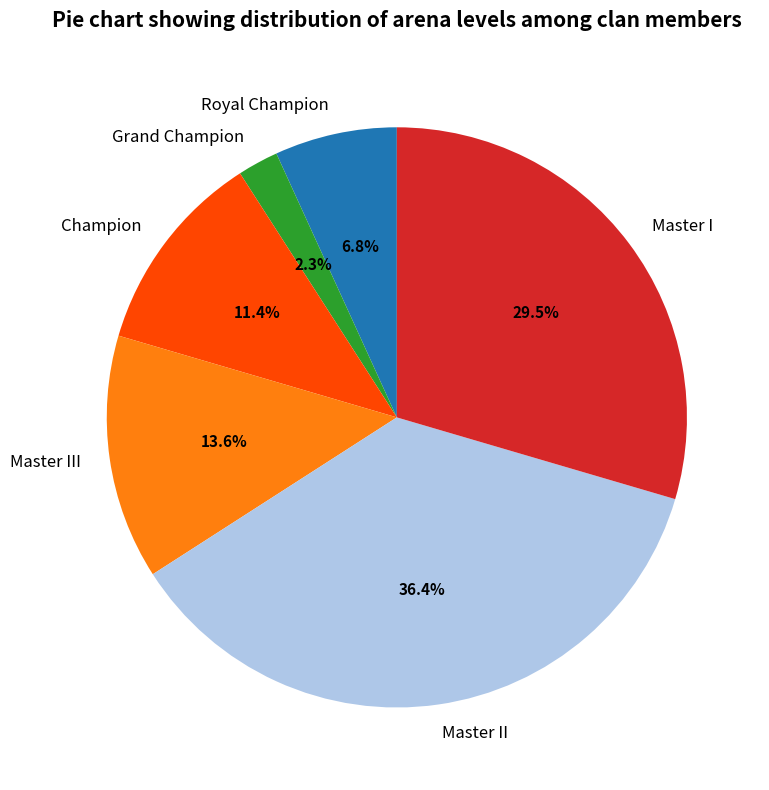

Which has a higher value, Master II or Master I?

Master II